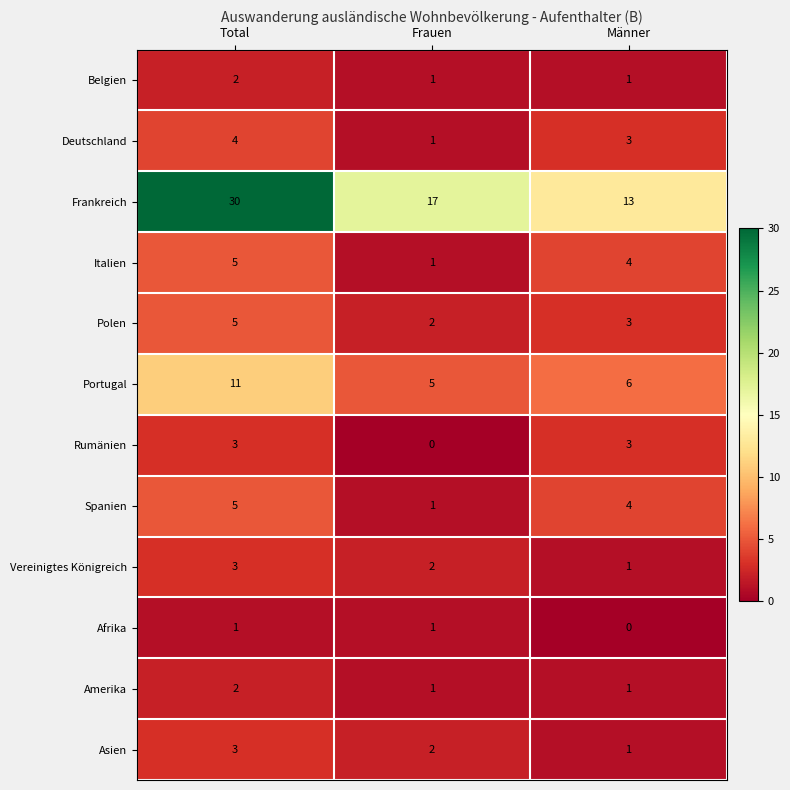

List the labels in order of Frankreich value, largest first.

Total, Frauen, Männer